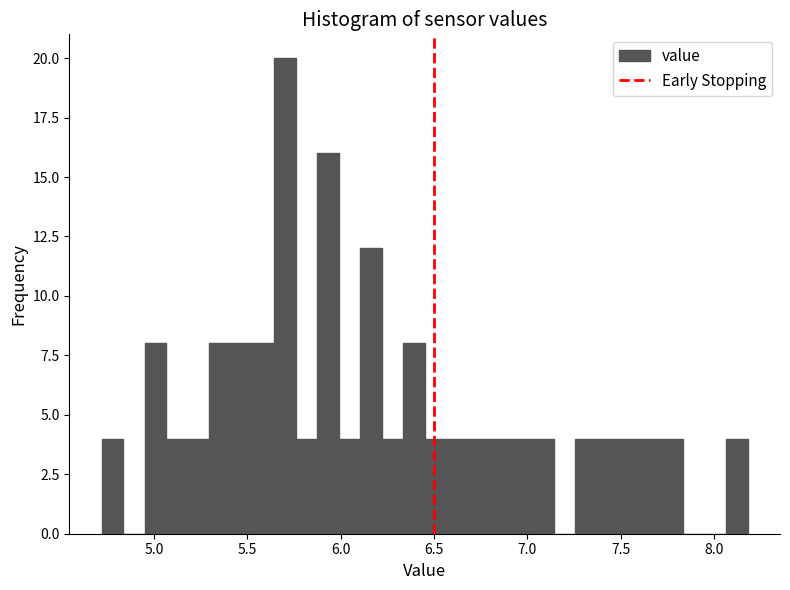

Around what value on the x-axis is the tallest bar? Give the approximate position of its centre, as read against the axis.

5.70